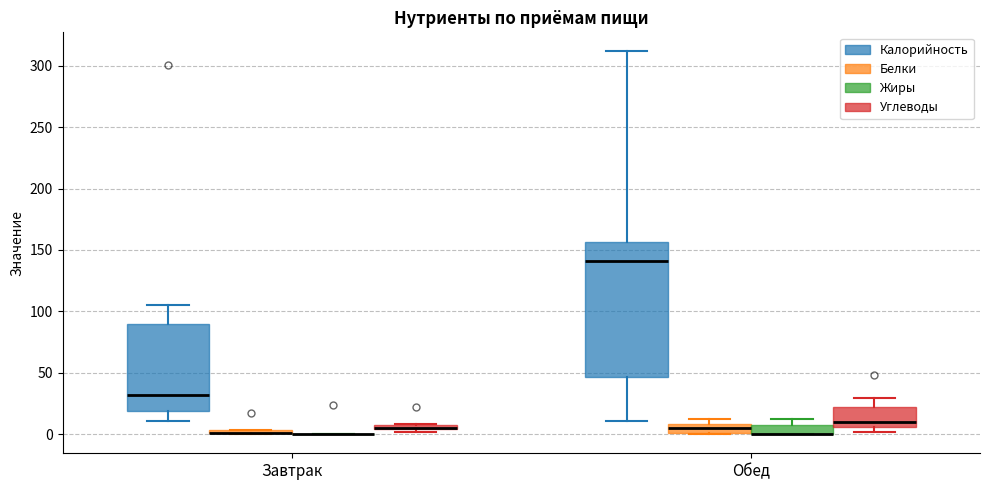

Where is the lower edge of the box for Обед (Жиры) on the y-axis? The values are not printed on the chart, so give them approximately, as read against the axis.

0